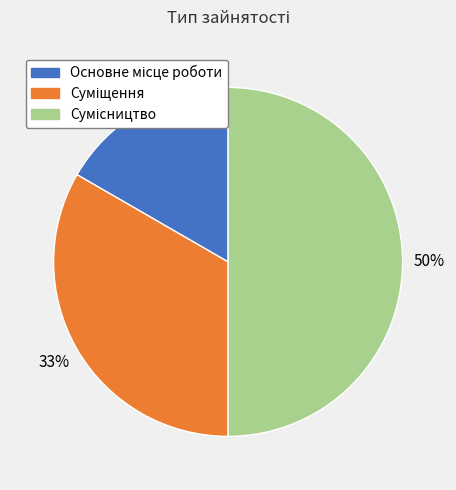

To the nearest percent, what is the difference between the largest and smallest slice percentages?

33%